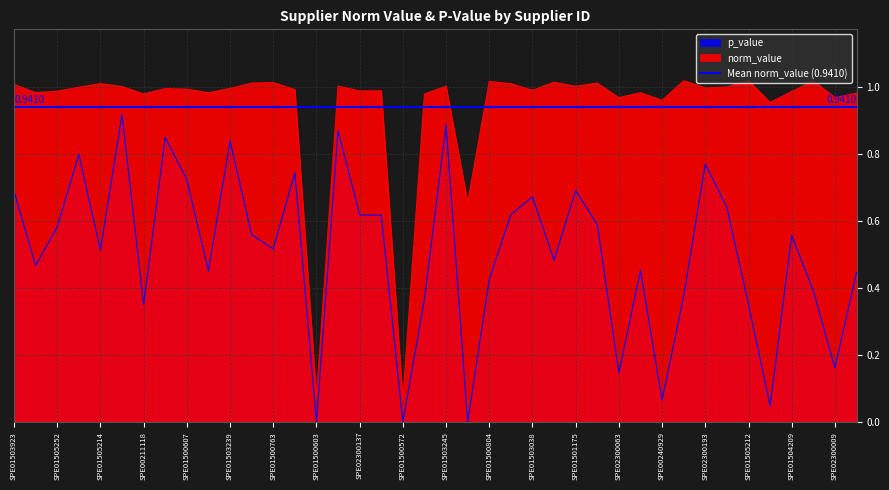

How many categories are shown in the chart?

40